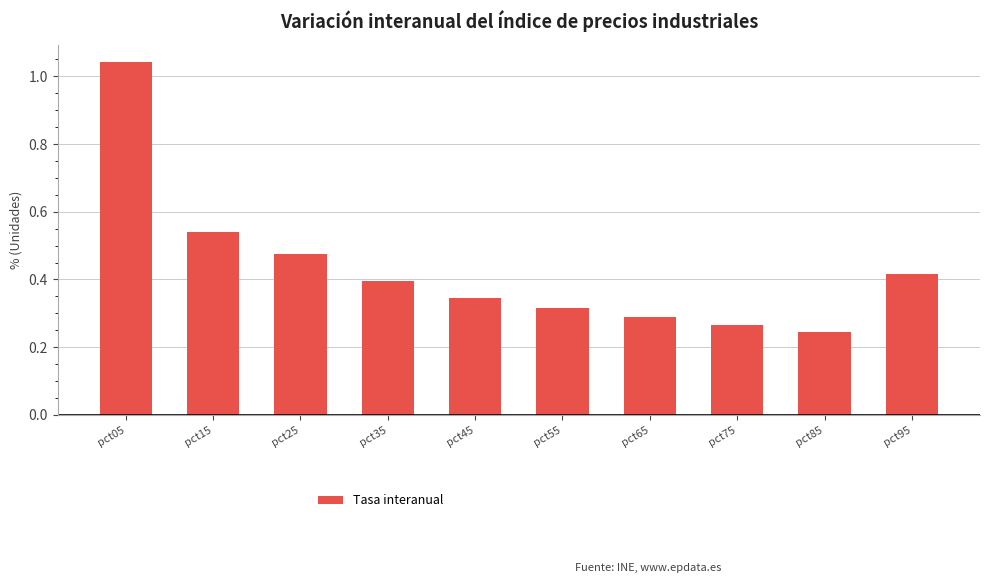

Is it true that the value at pct85 is 0.1?

False